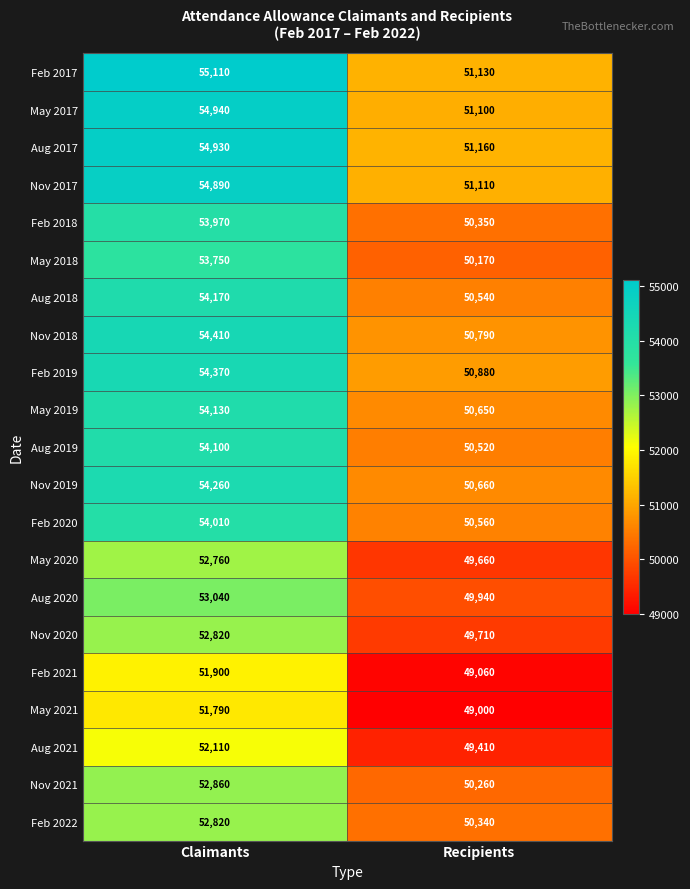

The Feb 2017 series shows 22798 at Claimants. True or false?

False